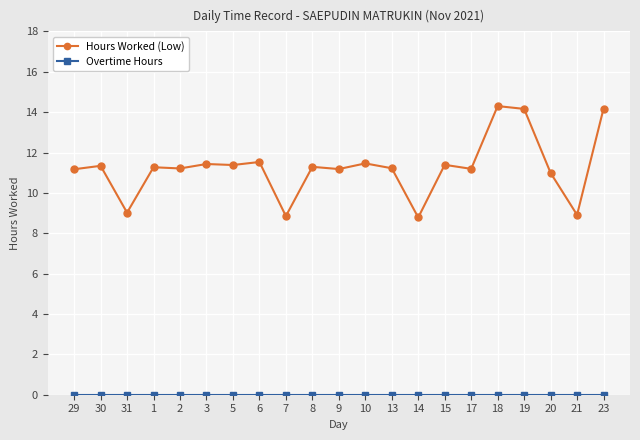

True or false: Hours Worked (Low) has more than 1 interior local peaks.

True